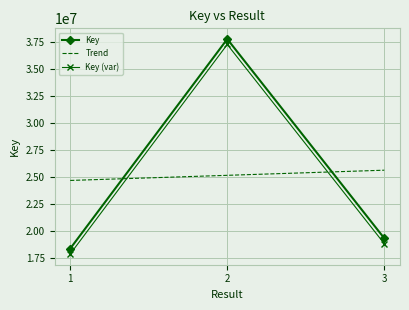

How many values are below 19336816?

1